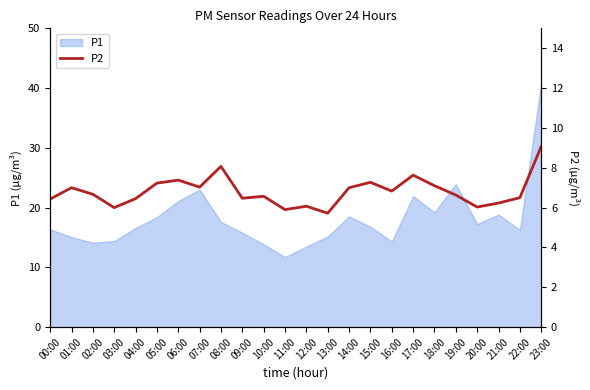

The value at 23:00 is 14.7. True or false?

False